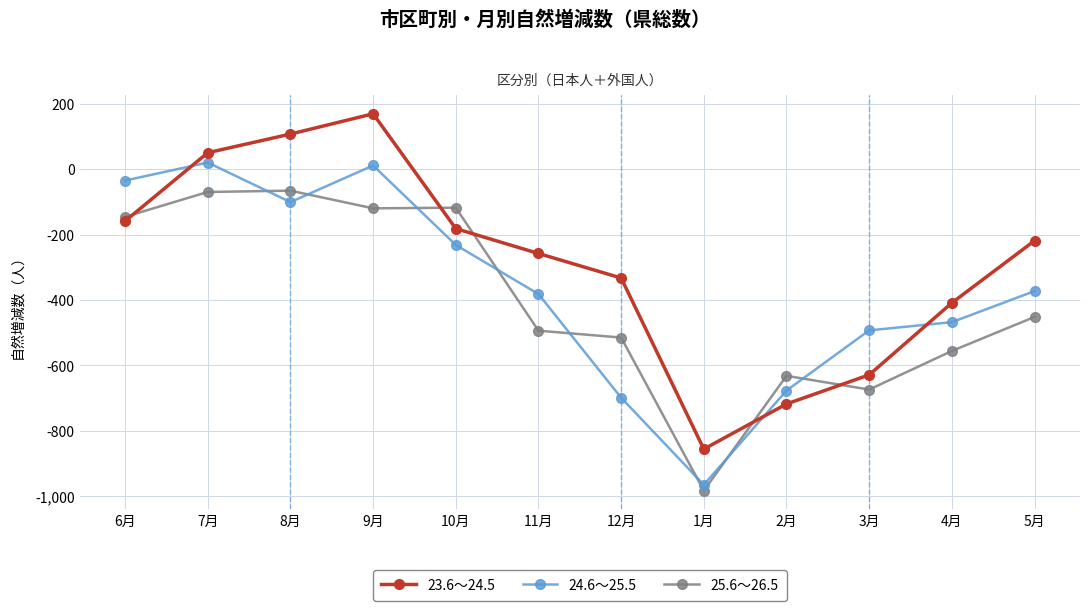

Rank the series by their maximum value, from highest to lowest.

23.6～24.5, 24.6～25.5, 25.6～26.5